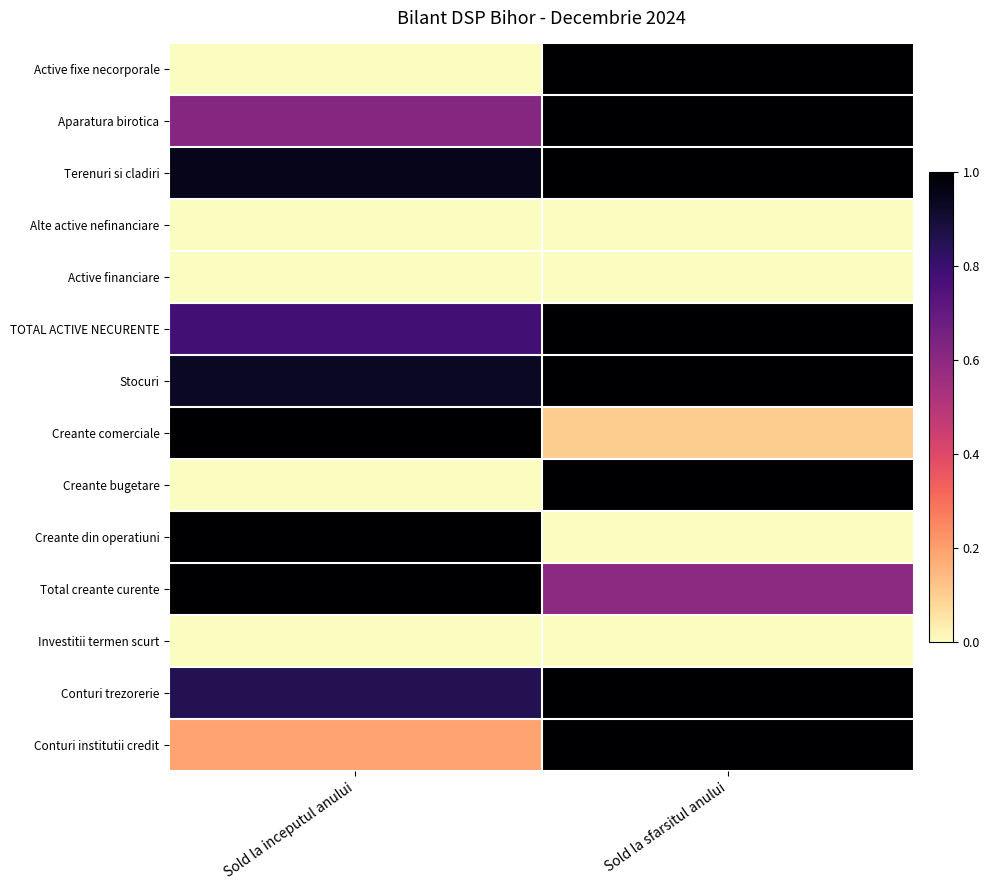

At how many categories does at least one series exceed 0?

2